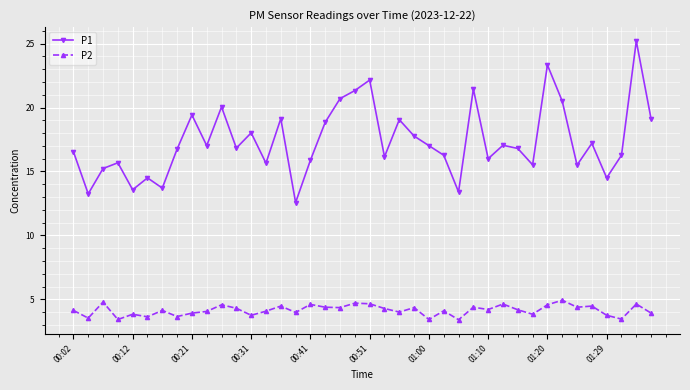

True or false: P2 has more than 0 interior local peaks.

True